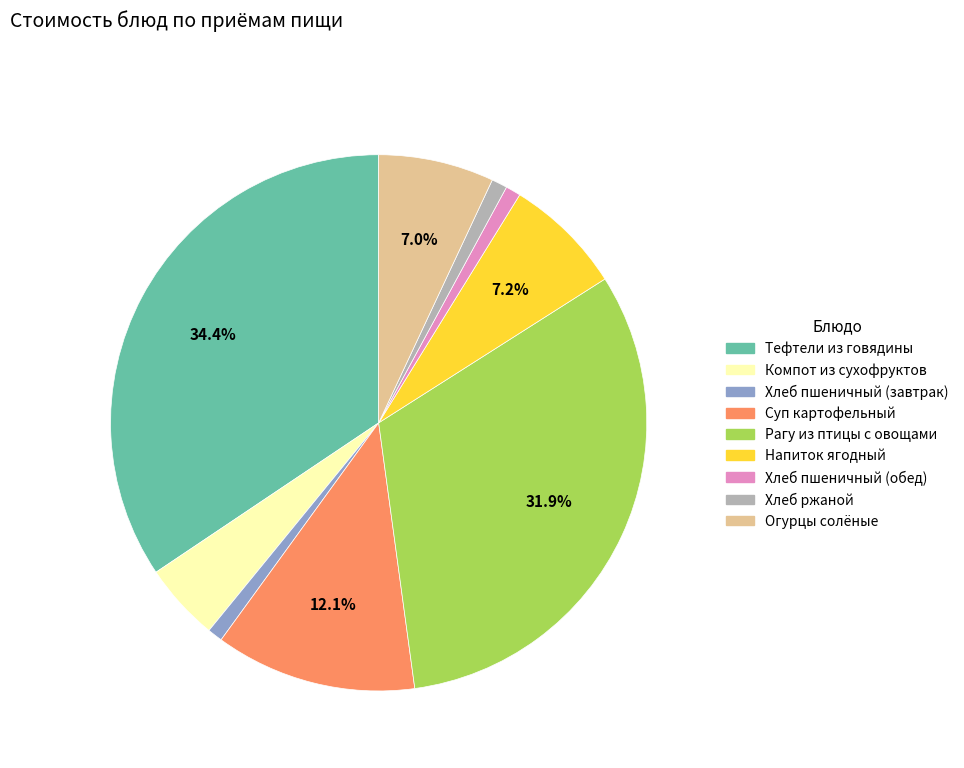

To the nearest percent, what is the average slice percentage?

11%